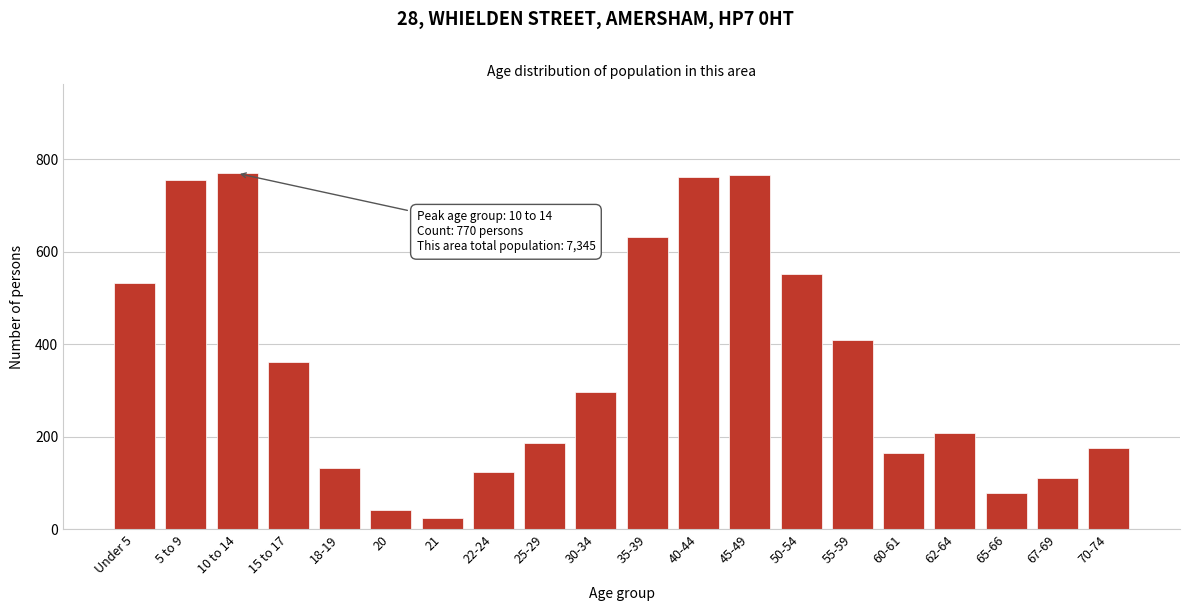

What is the ratio of the value at 67-69 to the value at 65-66?

1.4